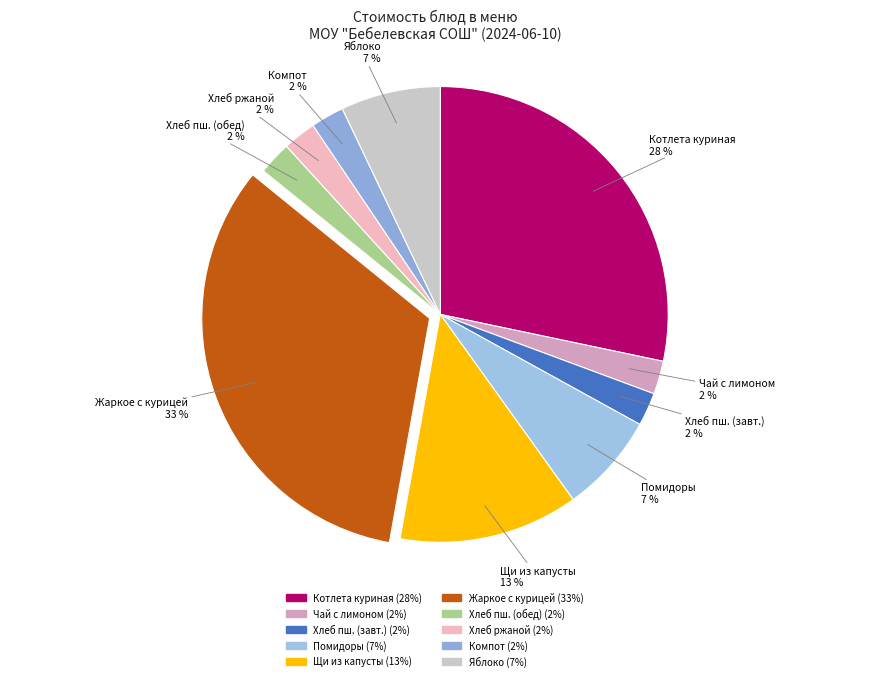

How many slices are in this pie chart?

10